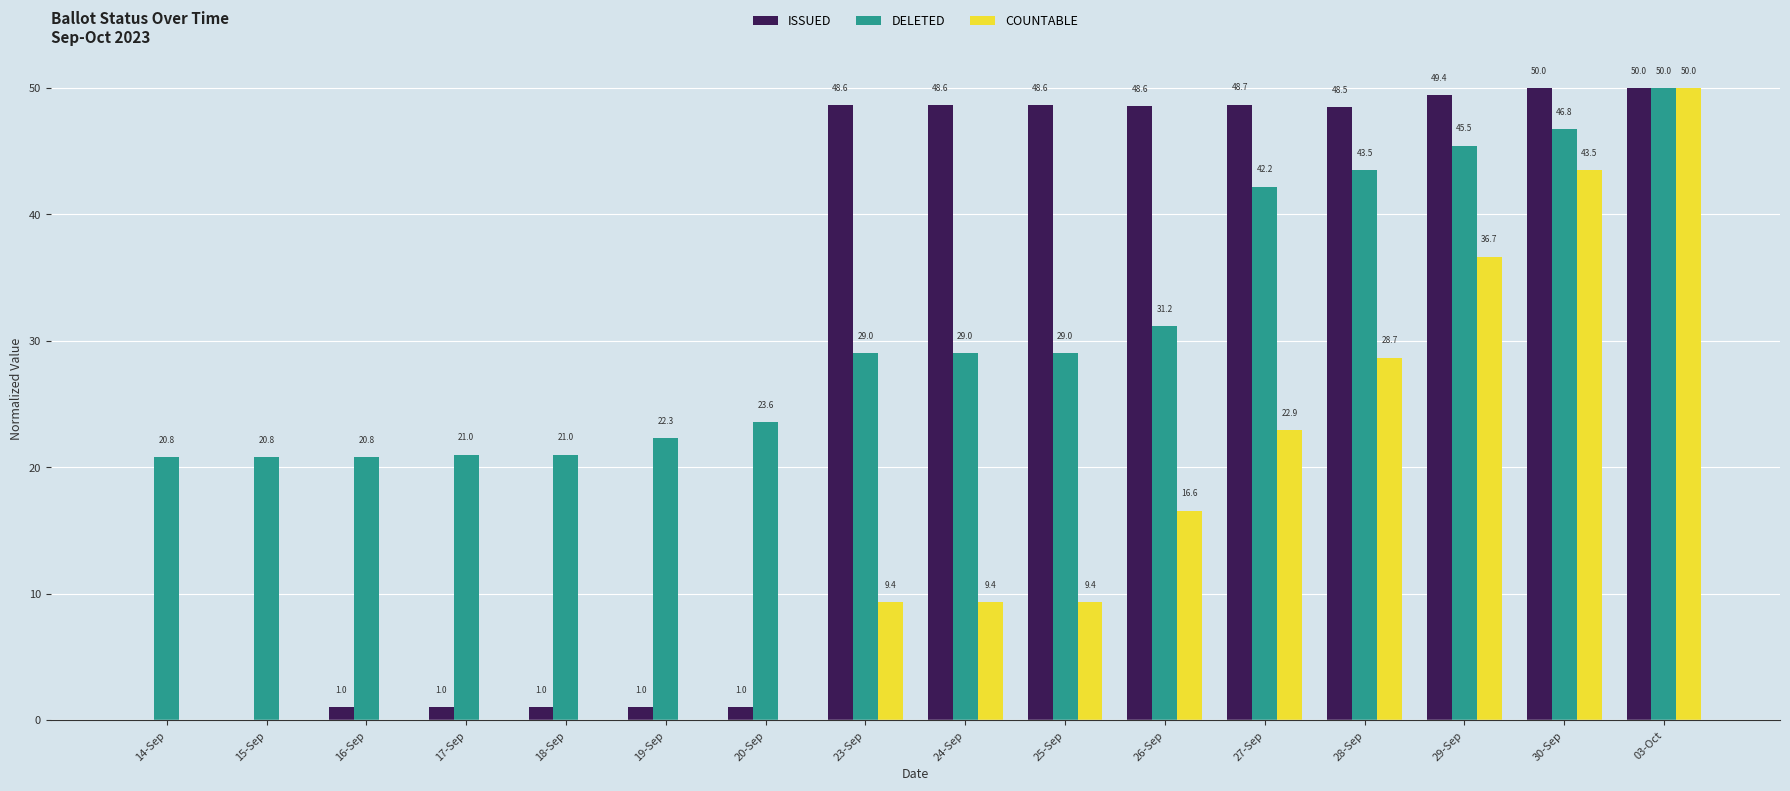

How many data points does each series have?

16